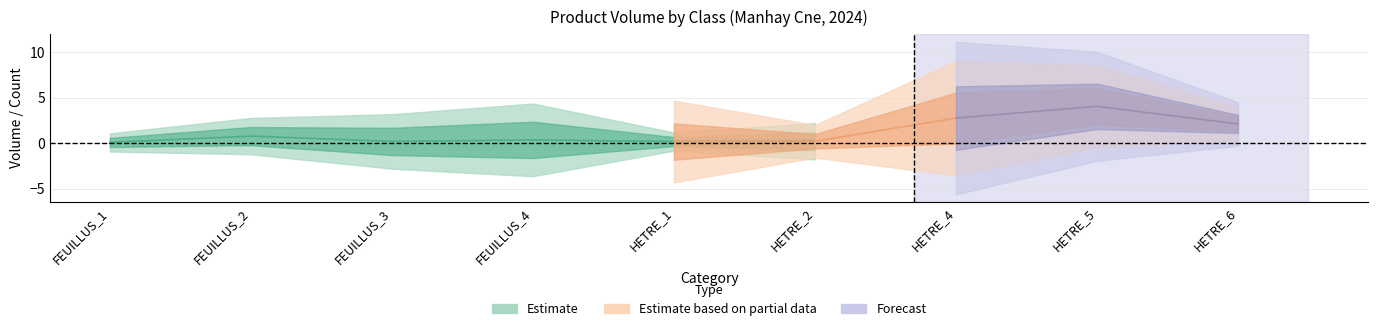

At how many categories does at least one series exceed 3?

6